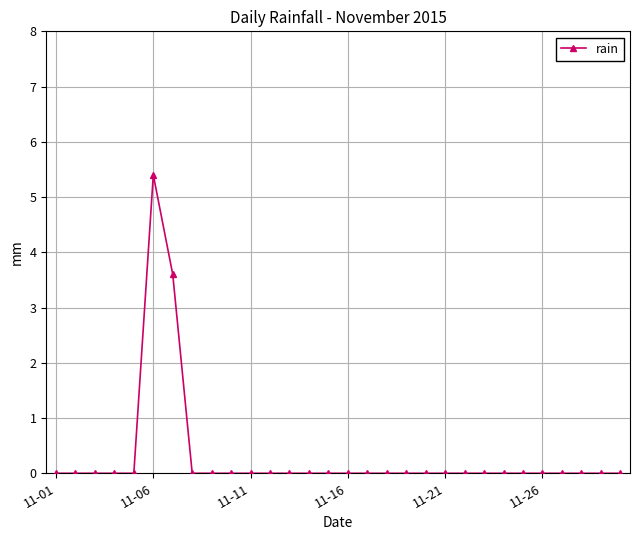

What is the greatest value displayed?

5.4